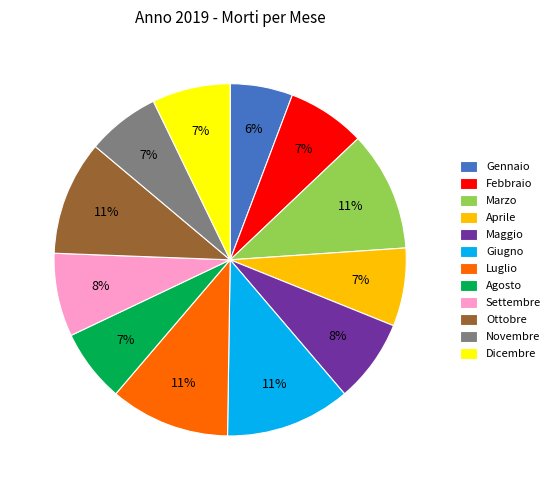

Is the sum of Giugno and Novembre greater than half?

No